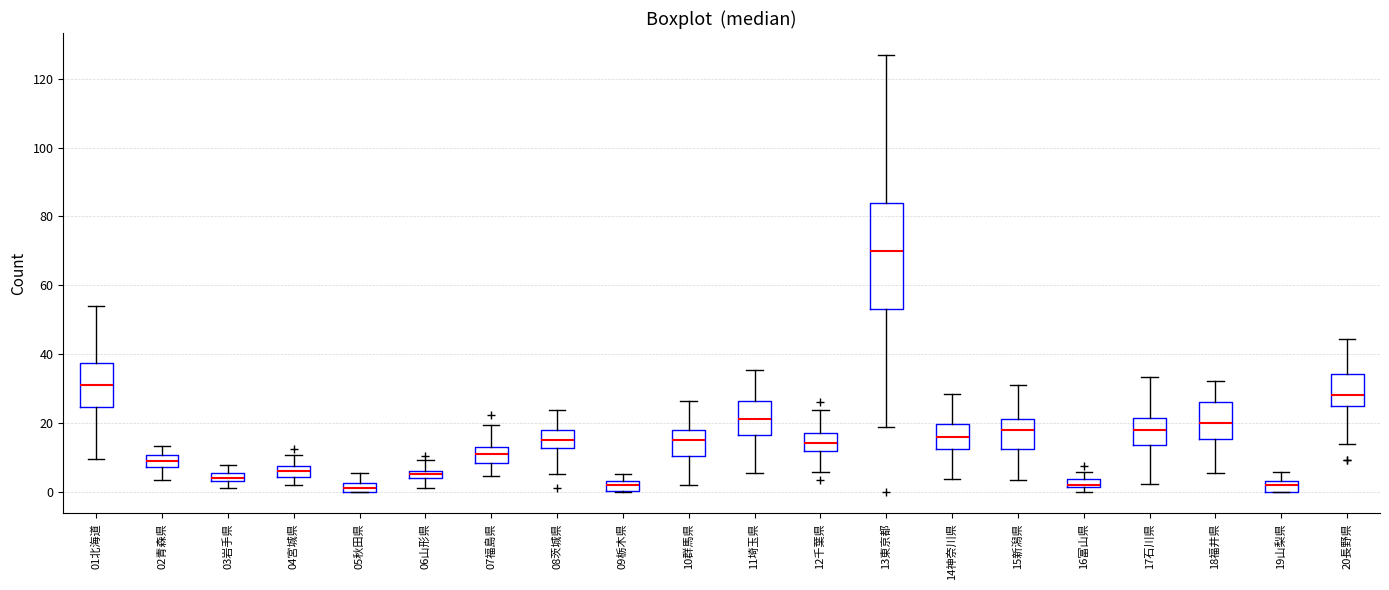

Which box is the tallest, from its lower edge to its upper edge?

13東京都